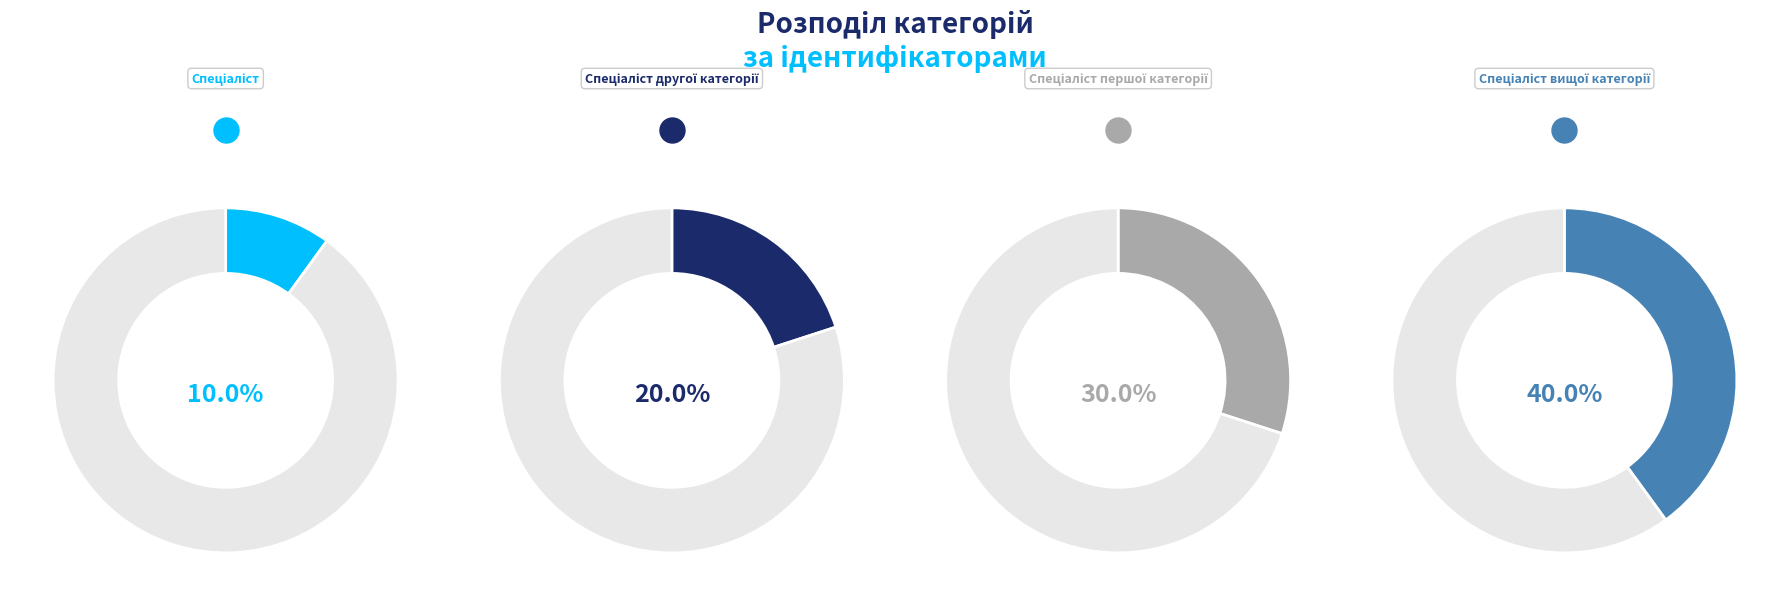

Does Спеціаліст вищої категорії represent more than half of the total?

No